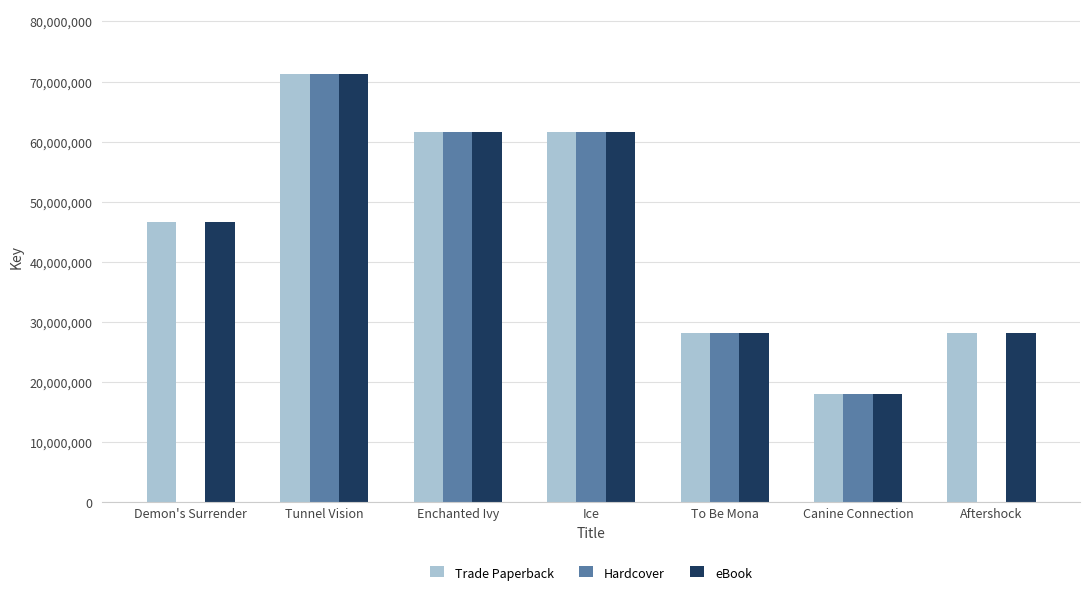

How many distinct data groups are displayed?

3